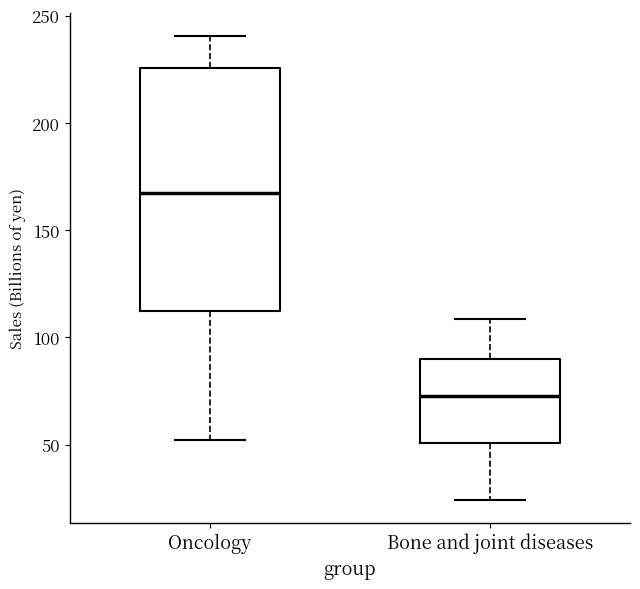

Where does the lower whisker of the box for Bone and joint diseases end on the y-axis? The values are not printed on the chart, so give them approximately, as read against the axis.

25